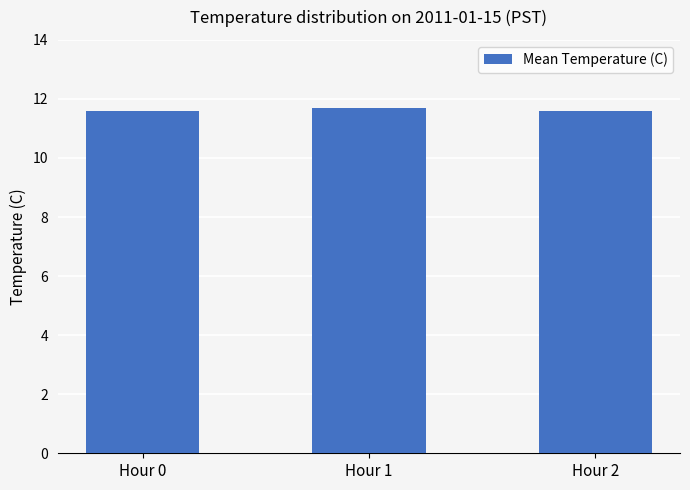

What is the greatest value displayed?

11.7